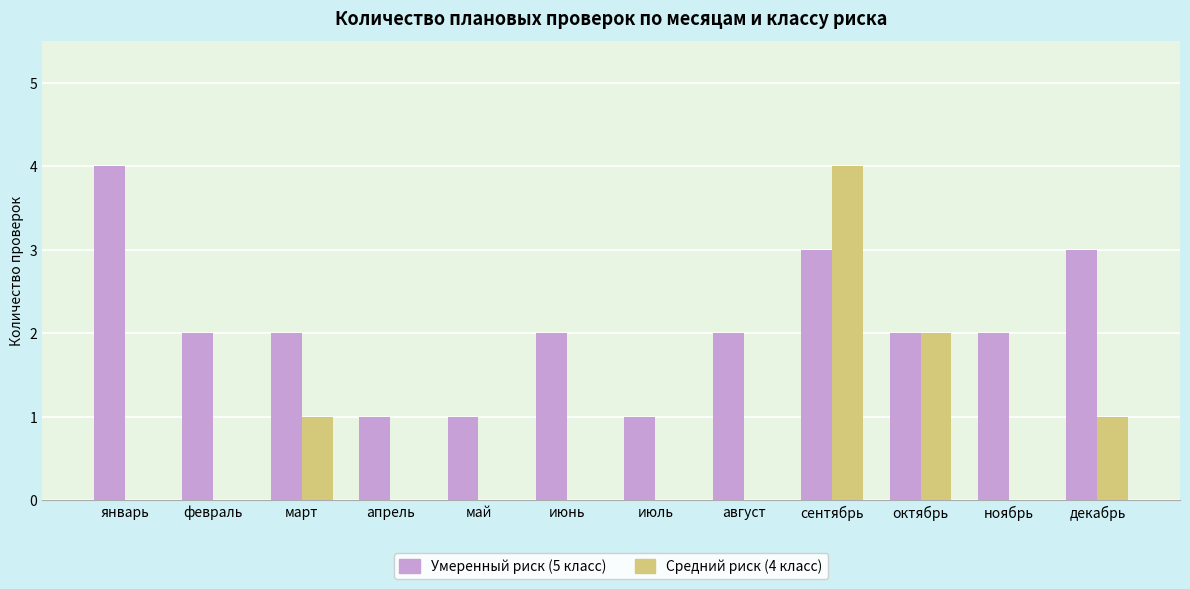

At which label is Средний риск (4 класс) closest to 2?

октябрь